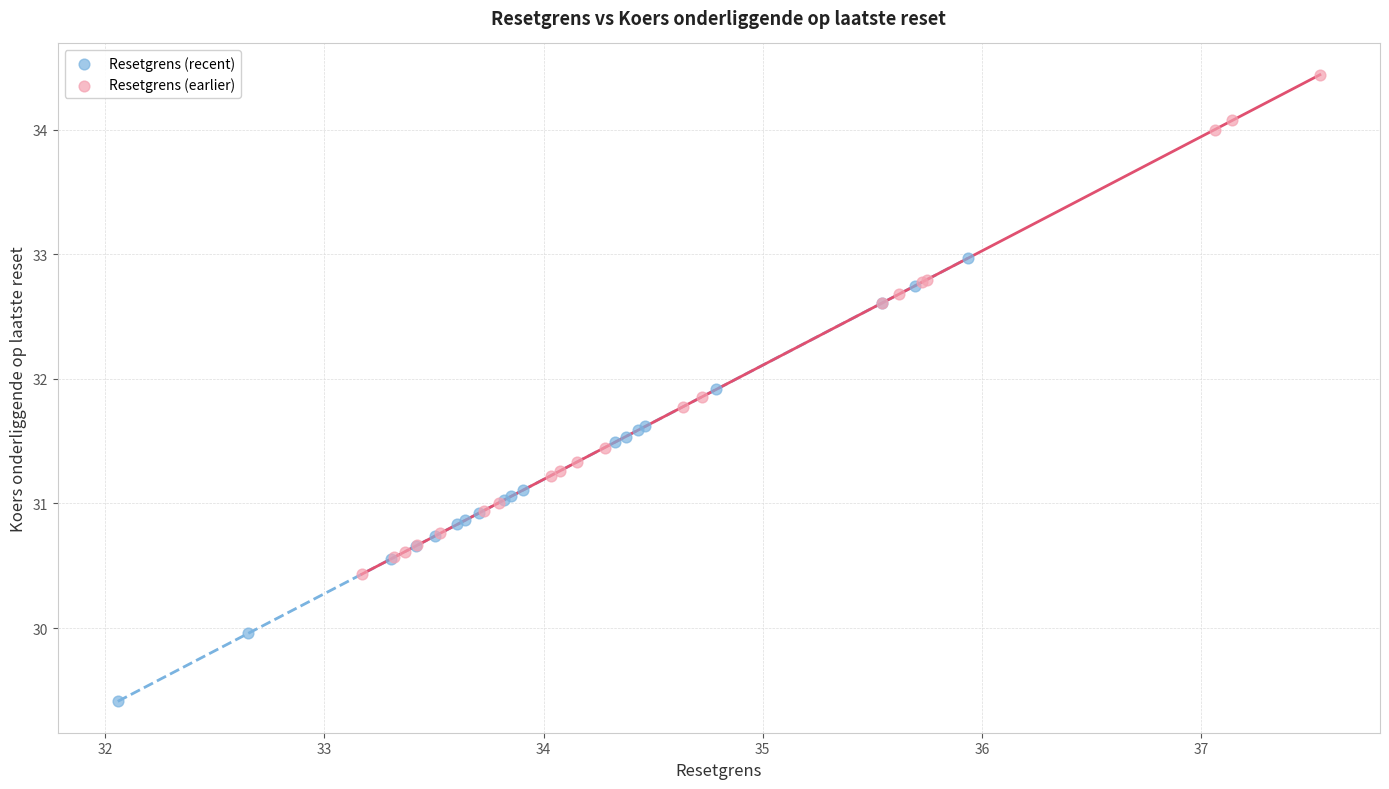

Which series contains the lowest Y value?

Resetgrens (recent)